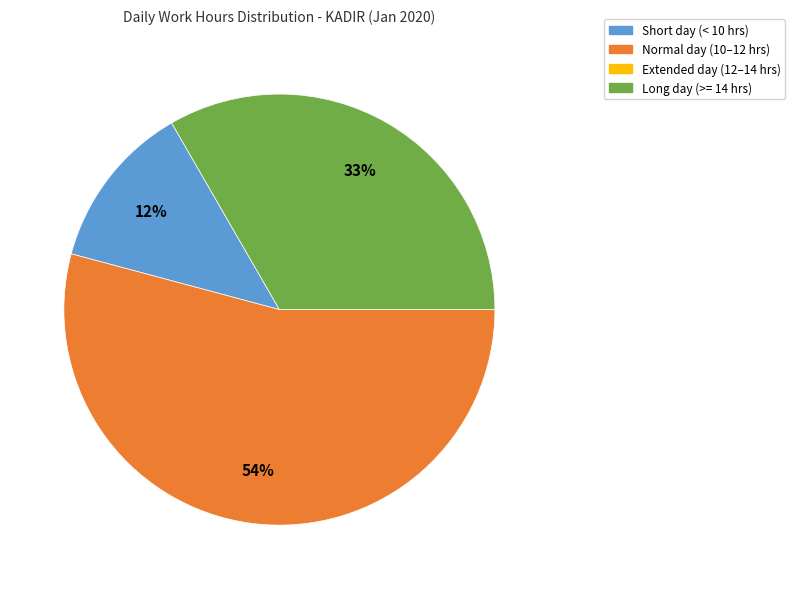

To the nearest percent, what is the average slice percentage?

25%